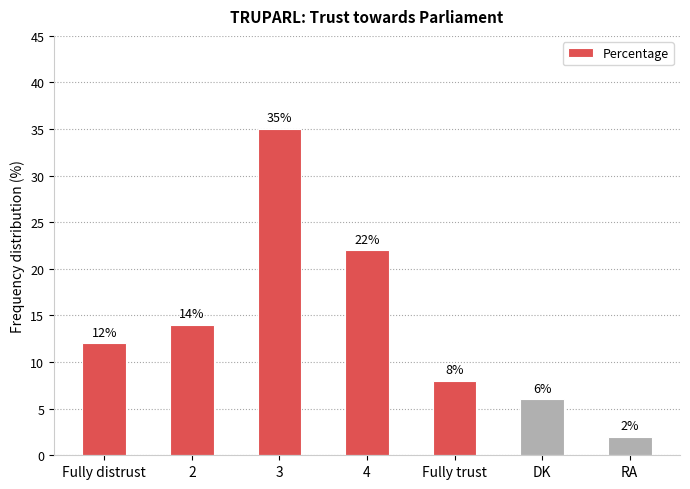

The chart shows a value of 55 at 3. True or false?

False